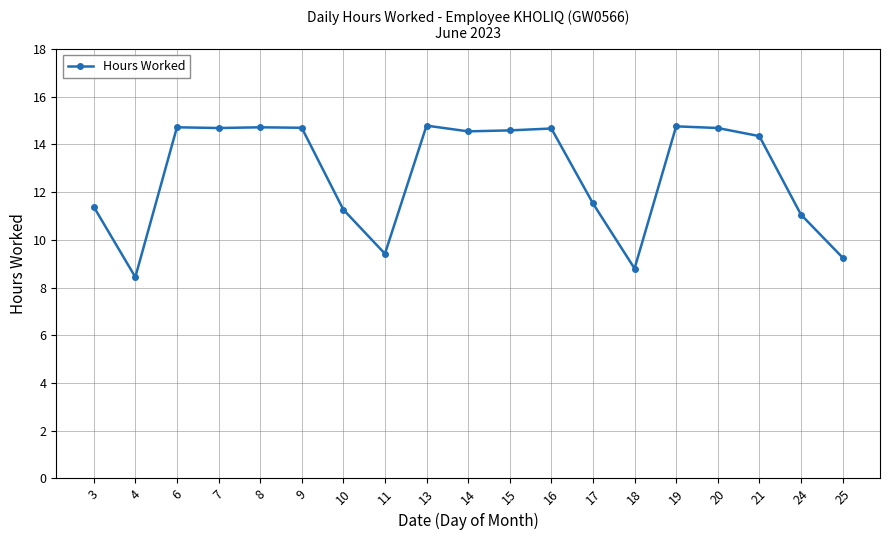

How many lines are shown in the chart?

1